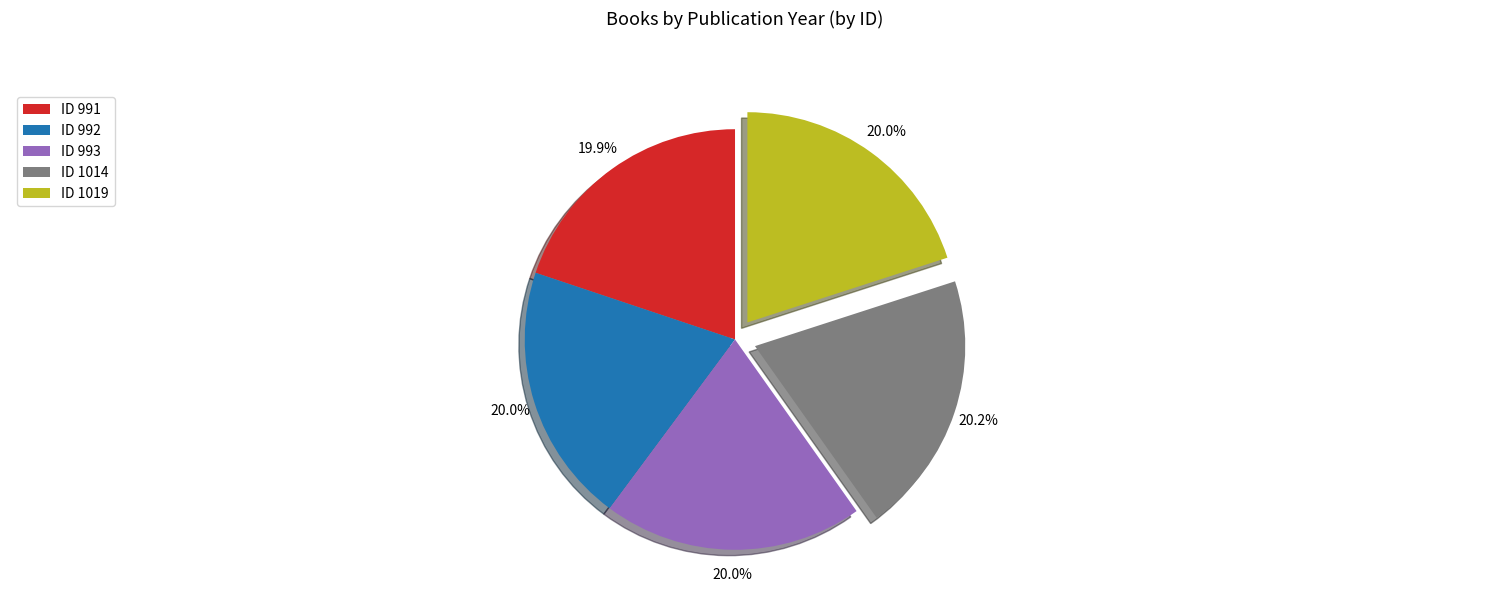

How much of the chart is everything except ID 993?

80.0%